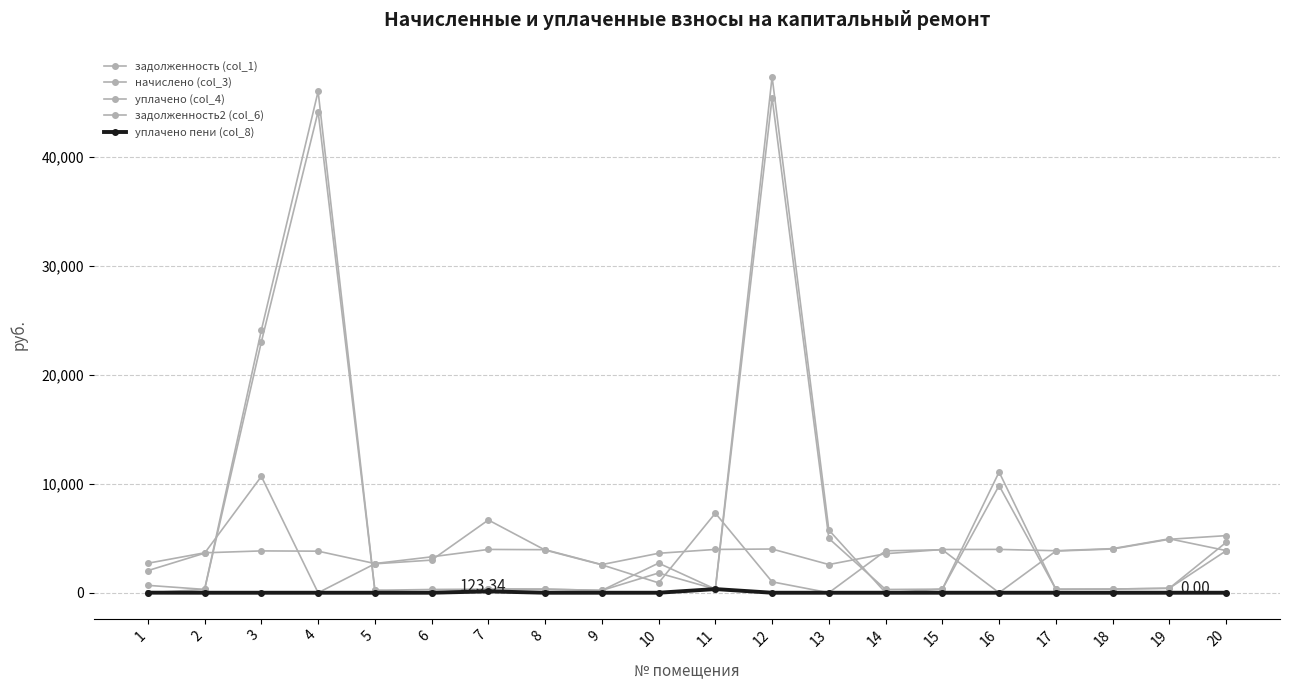

Count the number of data series in this chart.

5